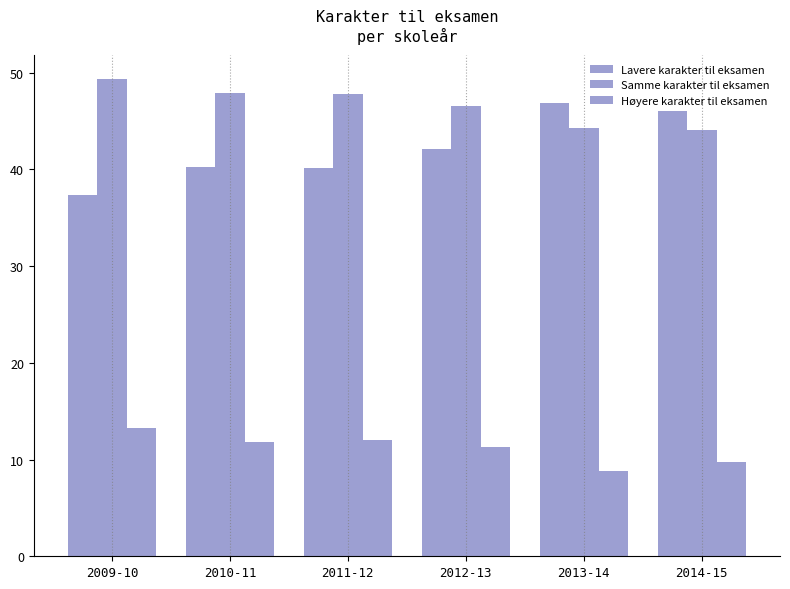

Rank the categories by Samme karakter til eksamen value from lowest to highest.

2014-15, 2013-14, 2012-13, 2011-12, 2010-11, 2009-10